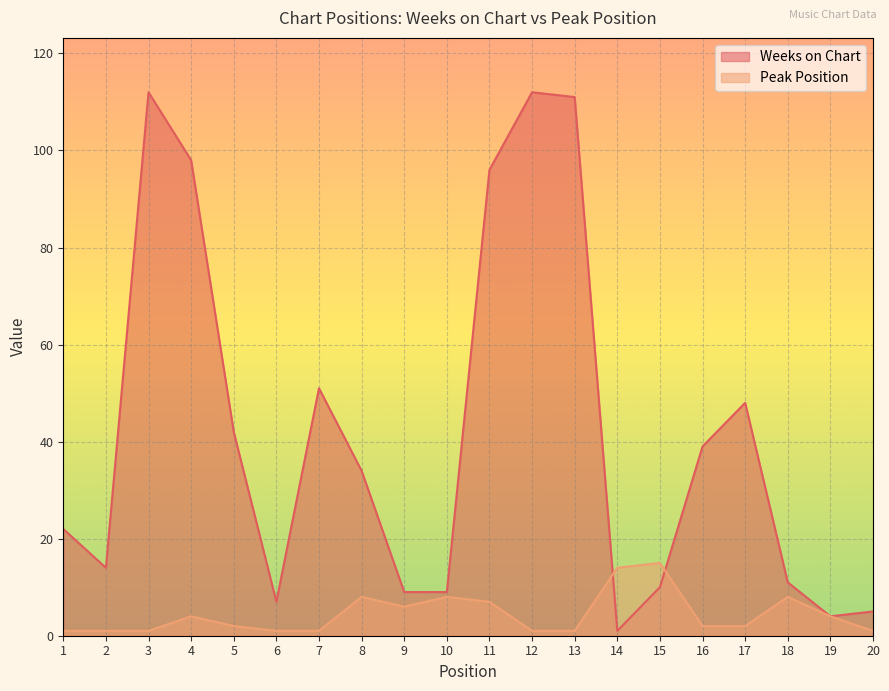

Reading left to right, what are all the values shown in this chart?

Weeks on Chart: 1=22	2=14	3=112	4=98	5=42	6=7	7=51	8=34	9=9	10=9	11=96	12=112	13=111	14=1	15=10	16=39	17=48	18=11	19=4	20=5
Peak Position: 1=1	2=1	3=1	4=4	5=2	6=1	7=1	8=8	9=6	10=8	11=7	12=1	13=1	14=14	15=15	16=2	17=2	18=8	19=4	20=1